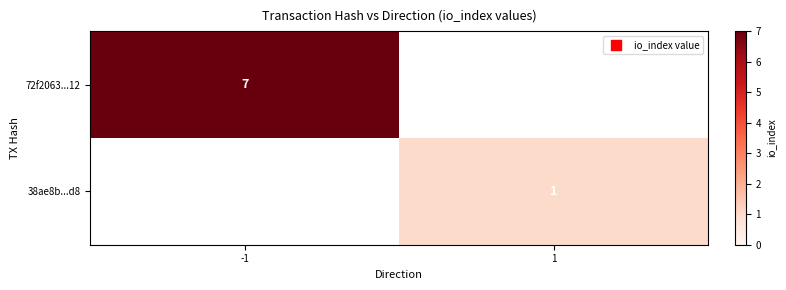

How many series are shown in this chart?

2